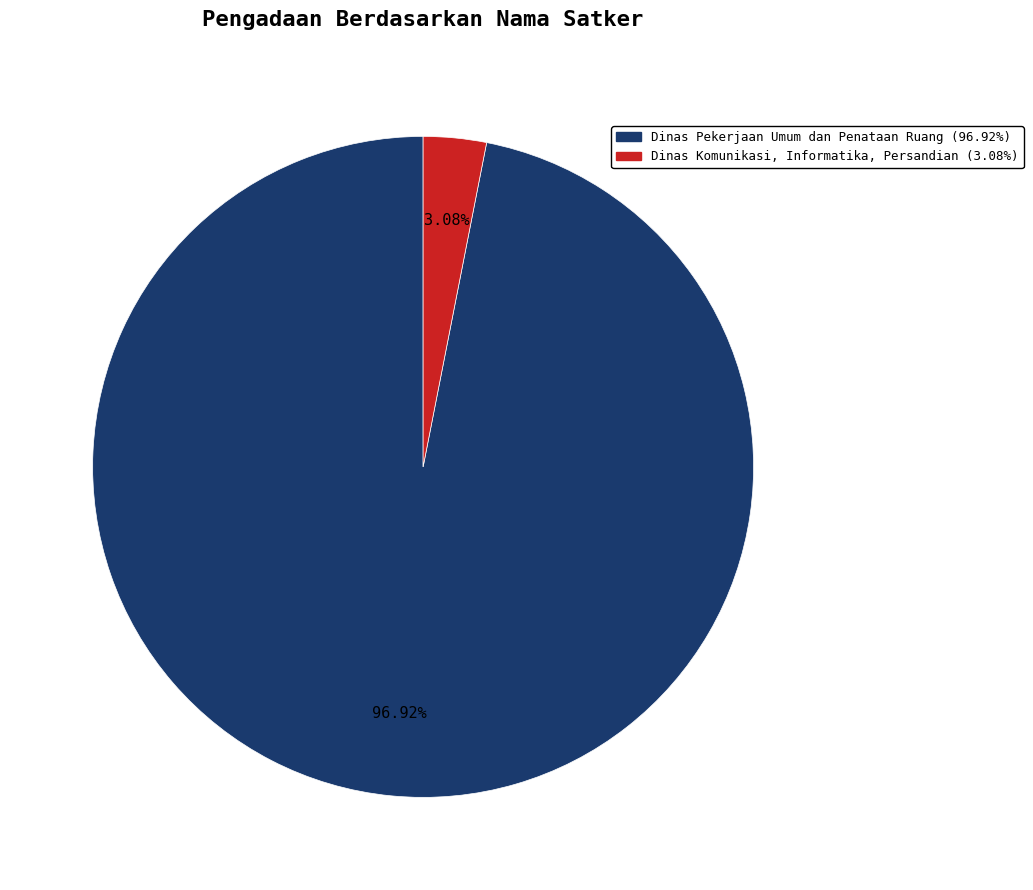

Is there any slice that represents more than half of the pie?

Yes